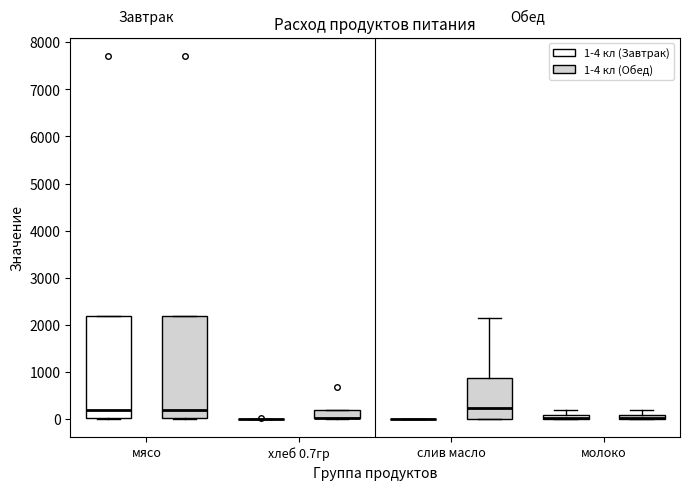

Where is the upper edge of the box for молоко (1-4 кл (Обед)) on the y-axis? The values are not printed on the chart, so give them approximately, as read against the axis.

100